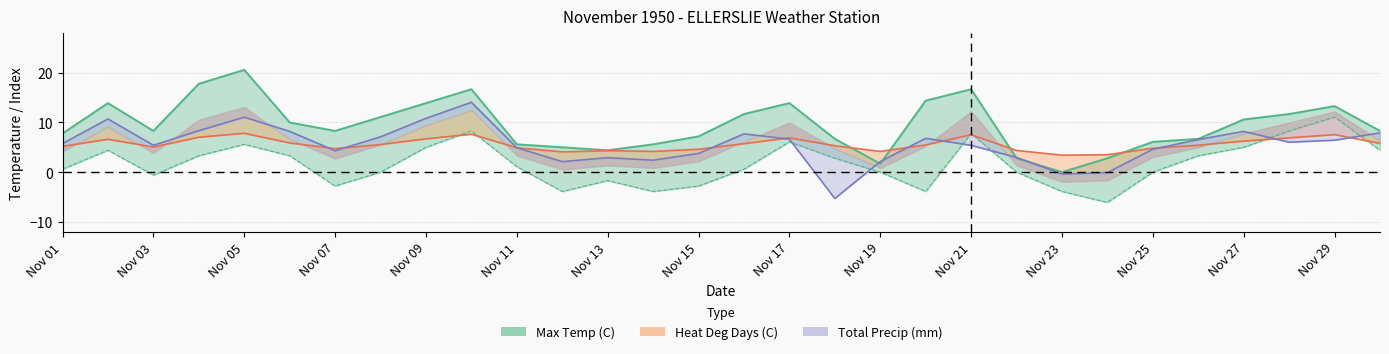

How many values in the Max Temp (C) series exceed 8?

17